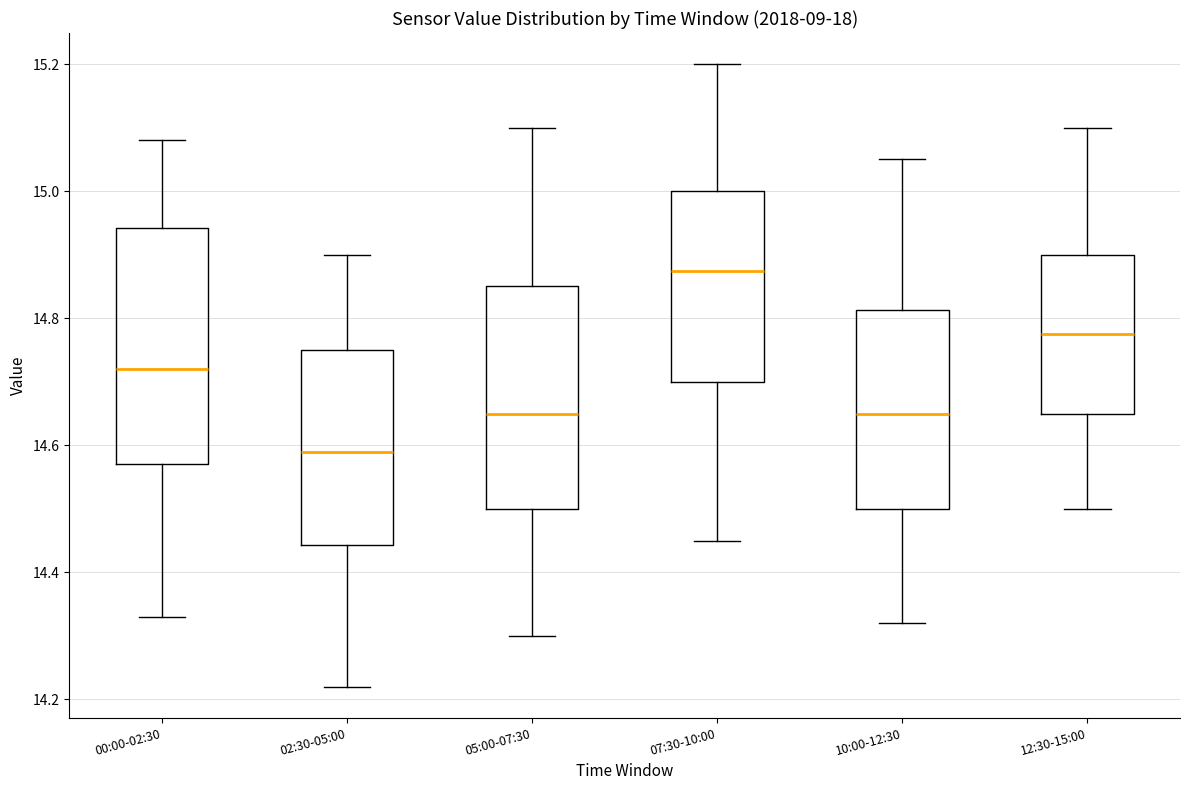

Reading left to right, transcribe this box plot: for each box, give where its median line is, the range the box spans, and where its two whiskers end, as read against the y-axis. The values are not printed on the chart, so give them approximately, as read against the axis.

00:00-02:30: median 14.72, box 14.58 to 14.94, whiskers 14.34 to 15.08
02:30-05:00: median 14.60, box 14.44 to 14.76, whiskers 14.22 to 14.90
05:00-07:30: median 14.66, box 14.50 to 14.86, whiskers 14.30 to 15.10
07:30-10:00: median 14.88, box 14.70 to 15.00, whiskers 14.46 to 15.20
10:00-12:30: median 14.66, box 14.50 to 14.82, whiskers 14.32 to 15.06
12:30-15:00: median 14.78, box 14.66 to 14.90, whiskers 14.50 to 15.10